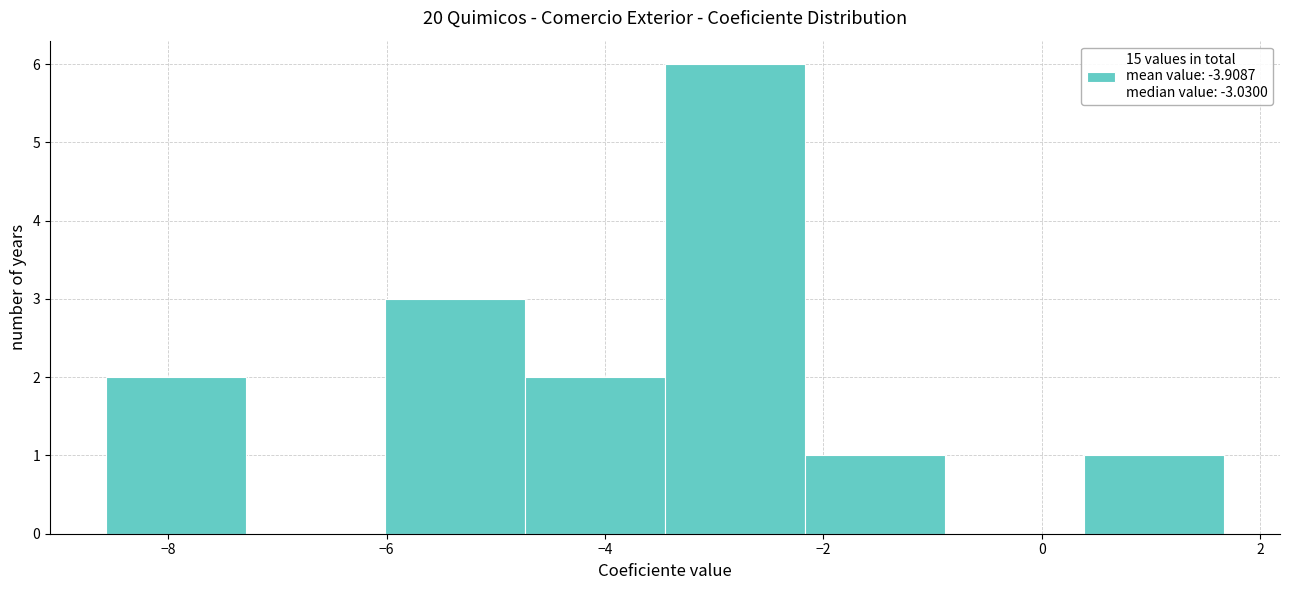

How tall is the bar that spans -8.6 to -7.2 on the x-axis? Neither the bar edges nor the heights are printed on the chart, so give them approximately, as read against the axes.

2